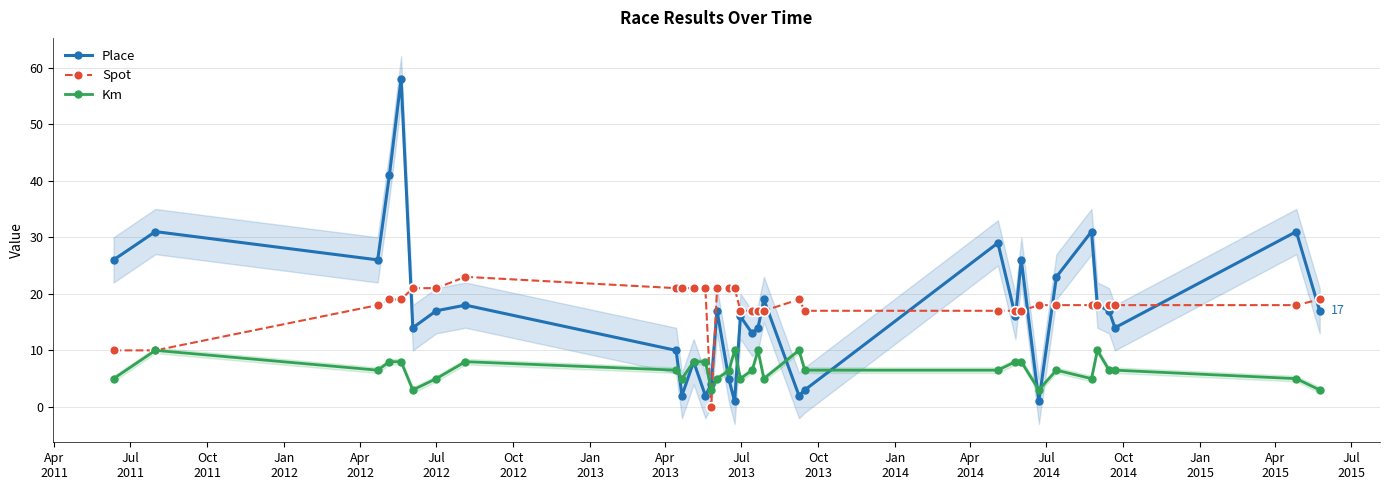

True or false: Spot has more than 1 interior local peaks.

True